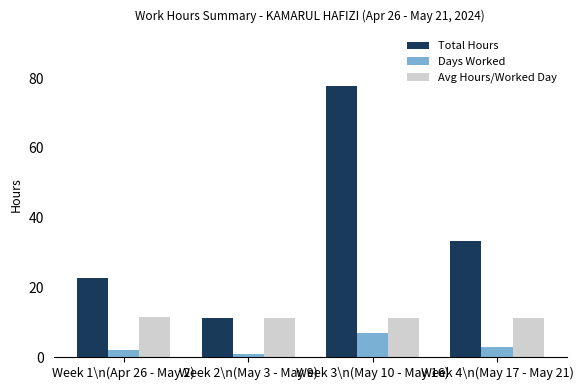

What is the label of the 1st bar from the left?

Week 1\n(Apr 26 - May 2)